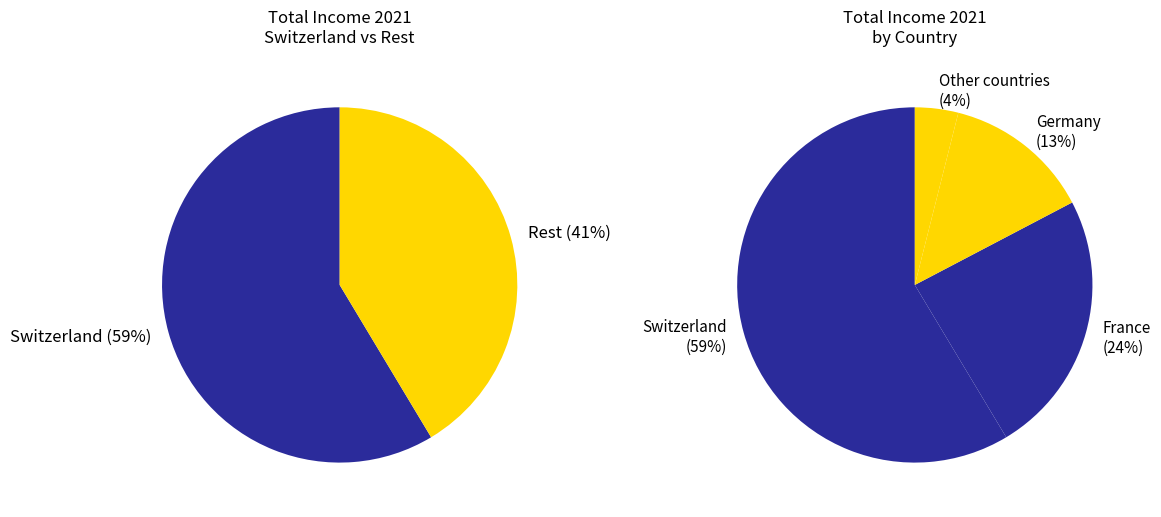

To the nearest percent, what portion does France represent?

24%